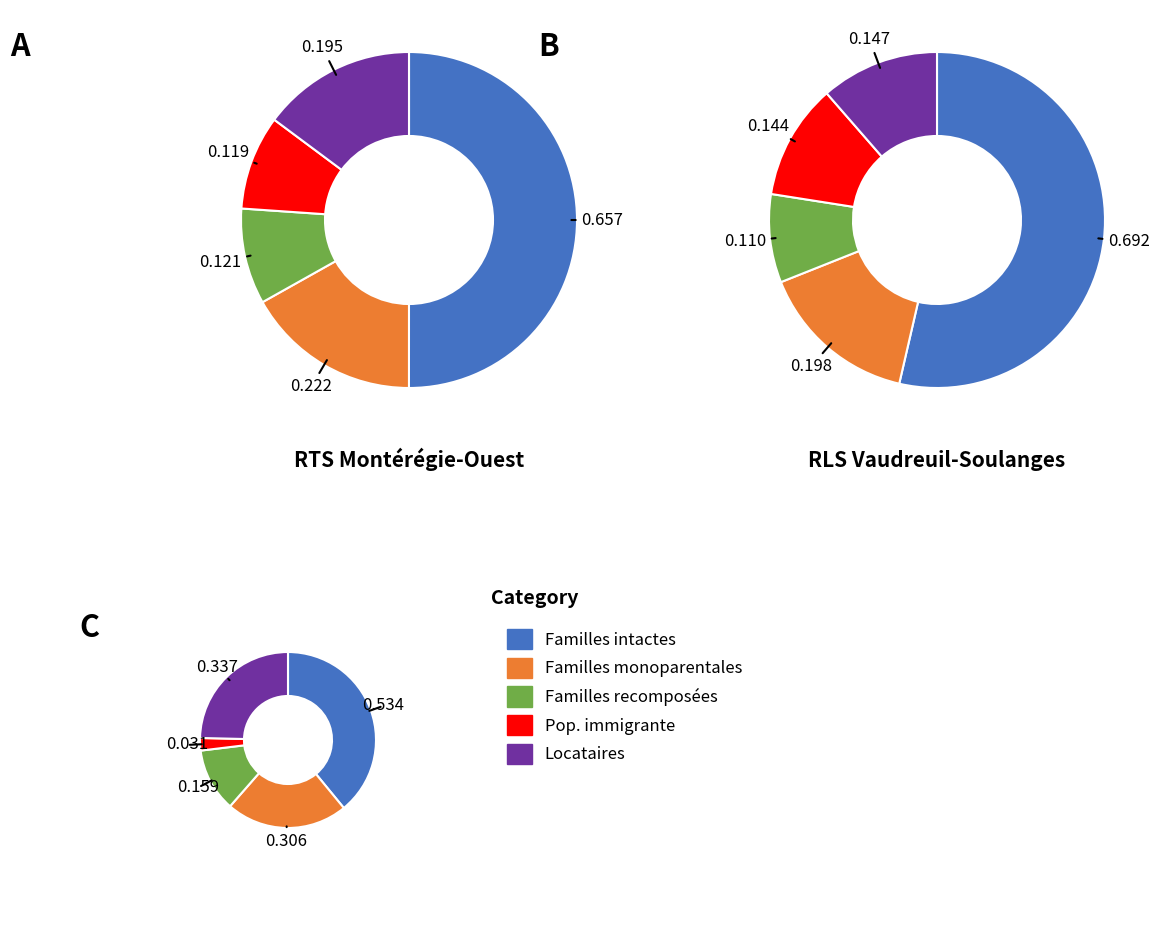

To the nearest percent, what is the combined percentage of Population immigrante and Familles intactes?

59%